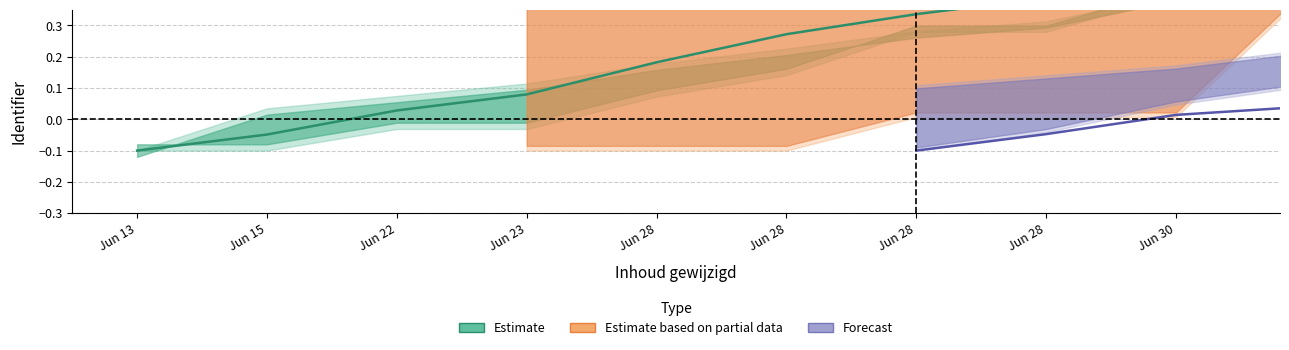

List the series in order of their peak value, highest first.

Estimate, Estimate based on partial data, Forecast